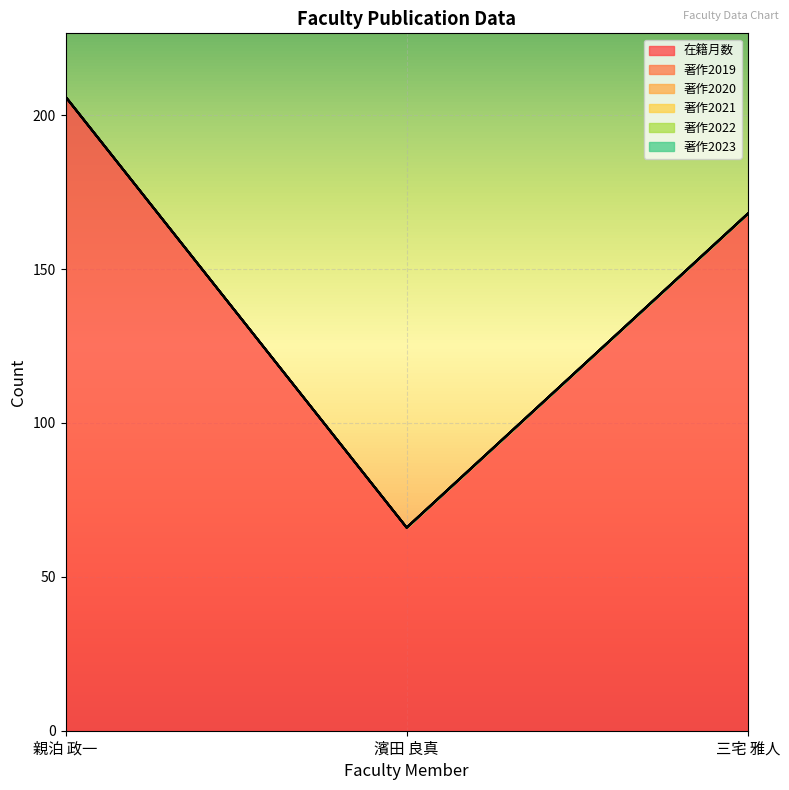

What are all the series names shown in the legend?

在籍月数, 著作2019, 著作2020, 著作2021, 著作2022, 著作2023